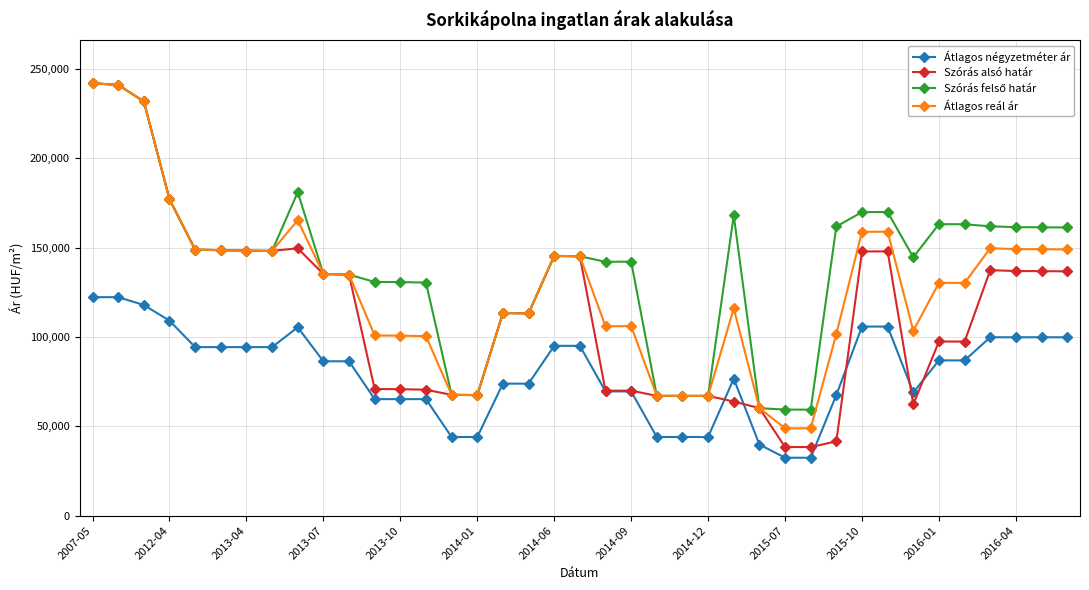

Which series has the largest range (max minus min)?

Szórás alsó határ